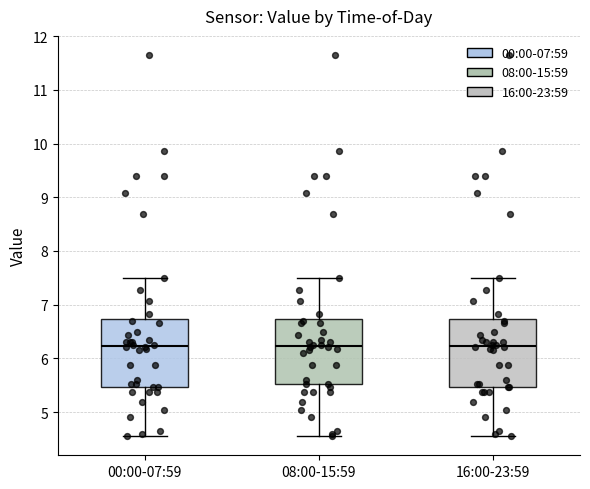

Reading left to right, transcribe this box plot: for each box, give where its median line is, the range the box spans, and where its two whiskers end, as read against the y-axis. The values are not printed on the chart, so give them approximately, as read against the axis.

00:00-07:59: median 6.2, box 5.5 to 6.7, whiskers 4.6 to 7.5
08:00-15:59: median 6.2, box 5.5 to 6.7, whiskers 4.6 to 7.5
16:00-23:59: median 6.2, box 5.5 to 6.7, whiskers 4.6 to 7.5